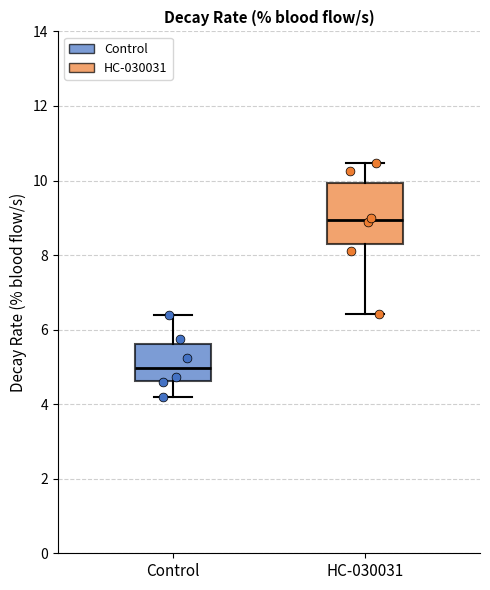

Comparing the boxes themselves (not the whiskers), which one is the tallest?

HC-030031